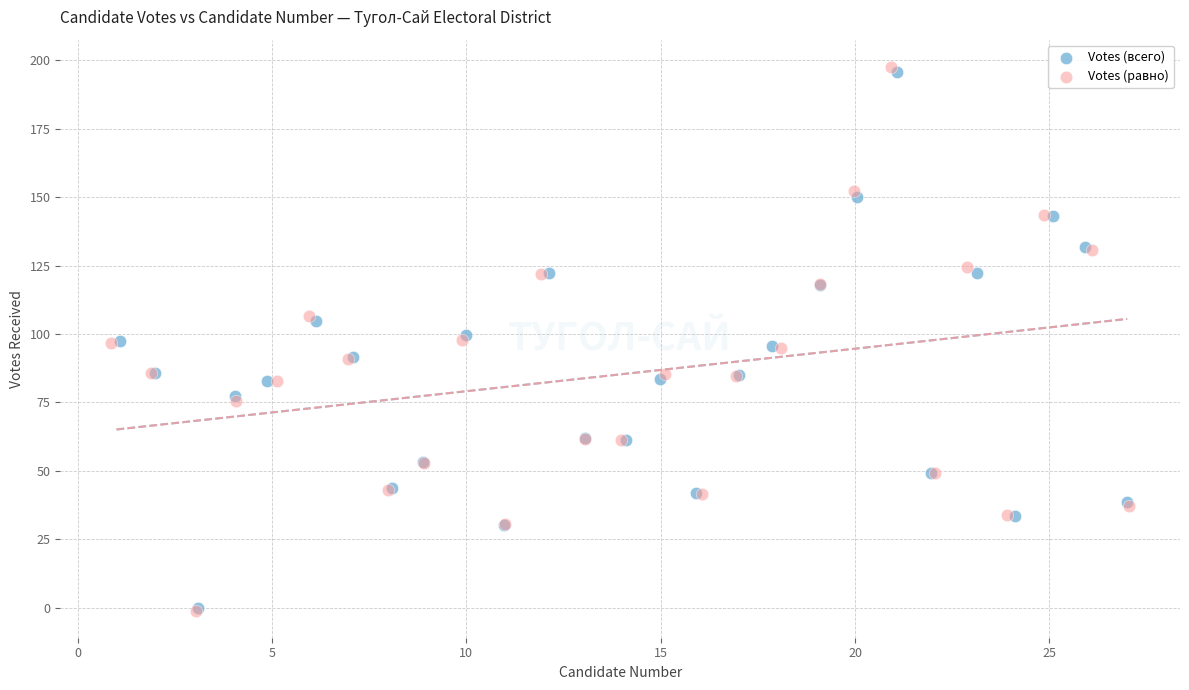

What are all the series names shown in the legend?

Votes (всего), Votes (равно)